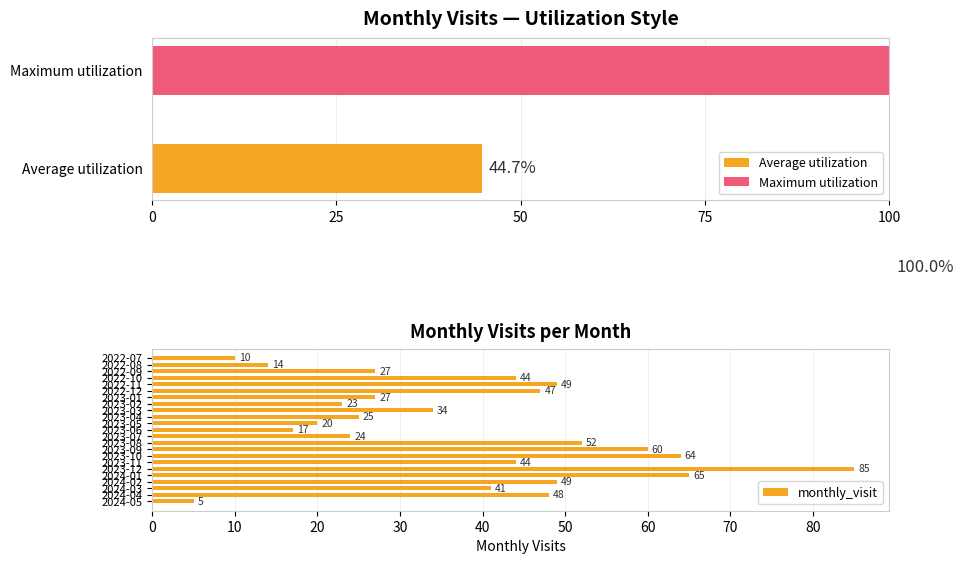

What is the lowest value of the monthly_visit series?

5